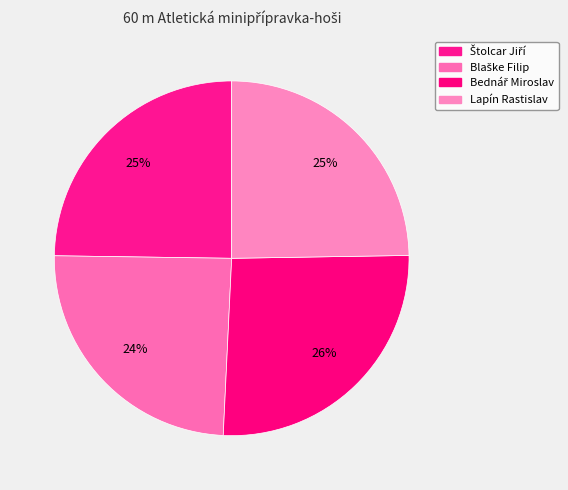

How many segments does this pie chart have?

4